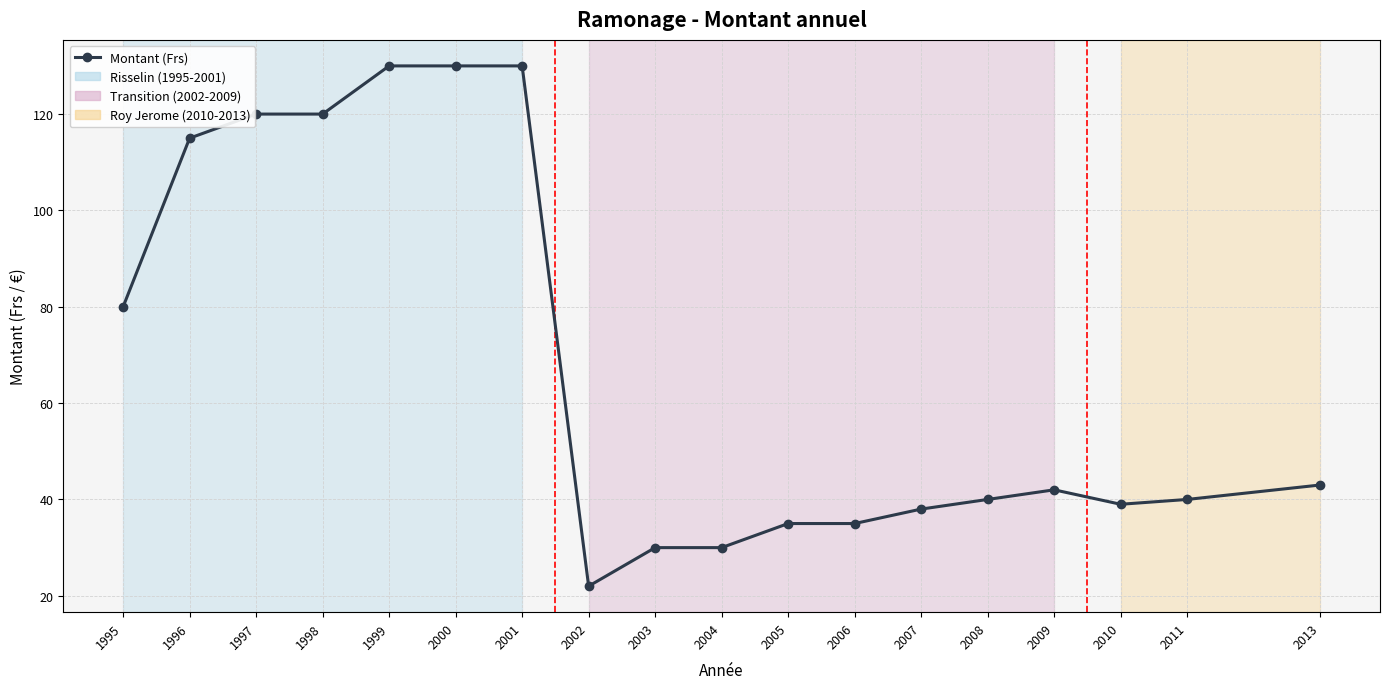

Reading left to right, what are all the values shown in this chart?

80	115	120	120	130	130	130	22	30	30	35	35	38	40	42	39	40	43